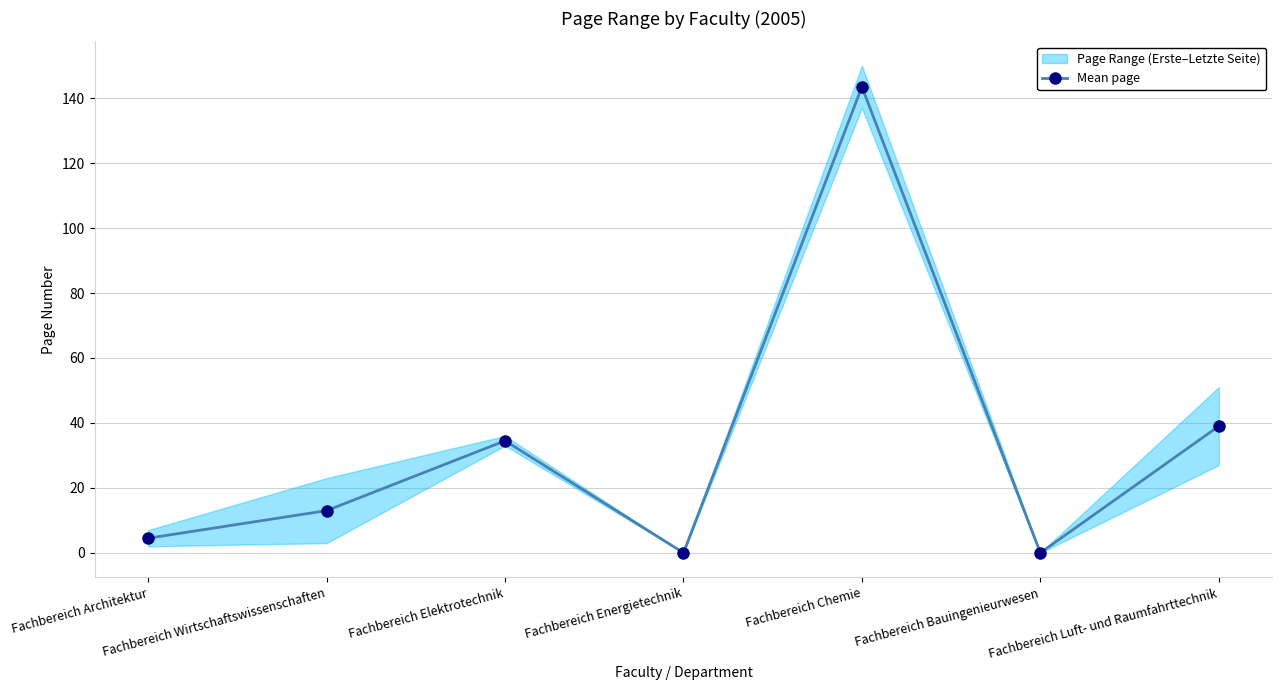

What is the difference between the maximum and second lowest values?

143.5